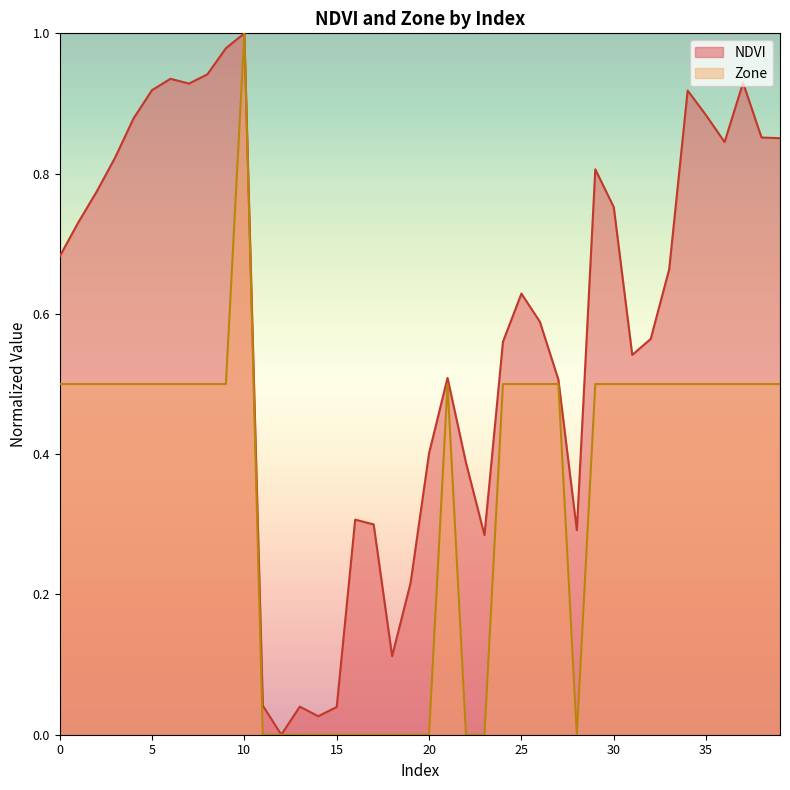

Which category has the lowest value in the NDVI series?

12